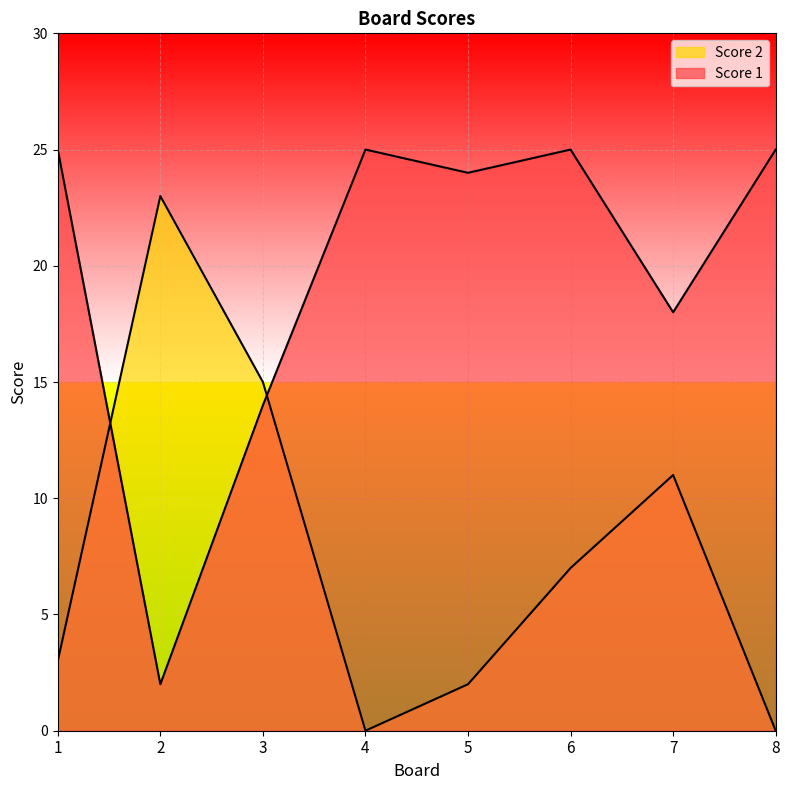

List the labels in order of Score 2 value, largest first.

2, 3, 7, 6, 1, 5, 4, 8